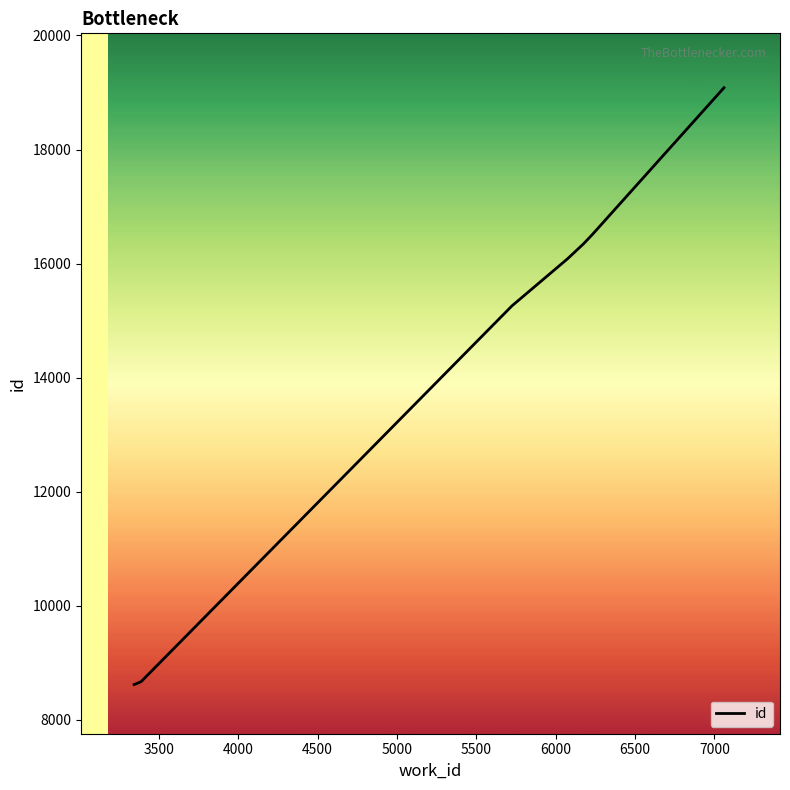

What is the maximum value shown in the chart?

19083